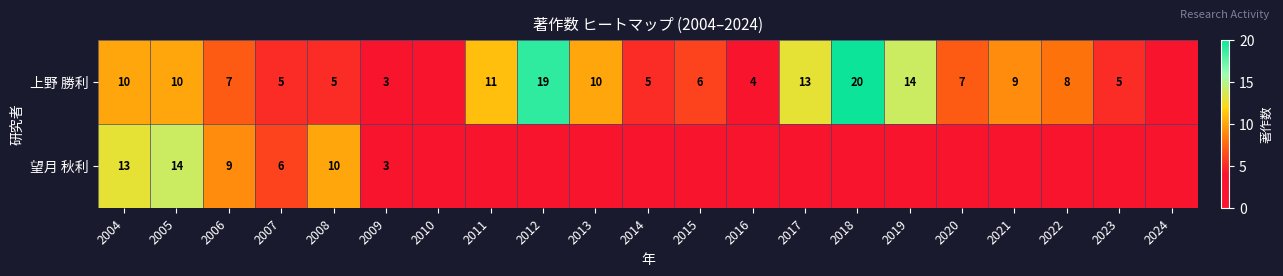

What is the difference between the 上野 勝利 values at 2016 and 2005?

6